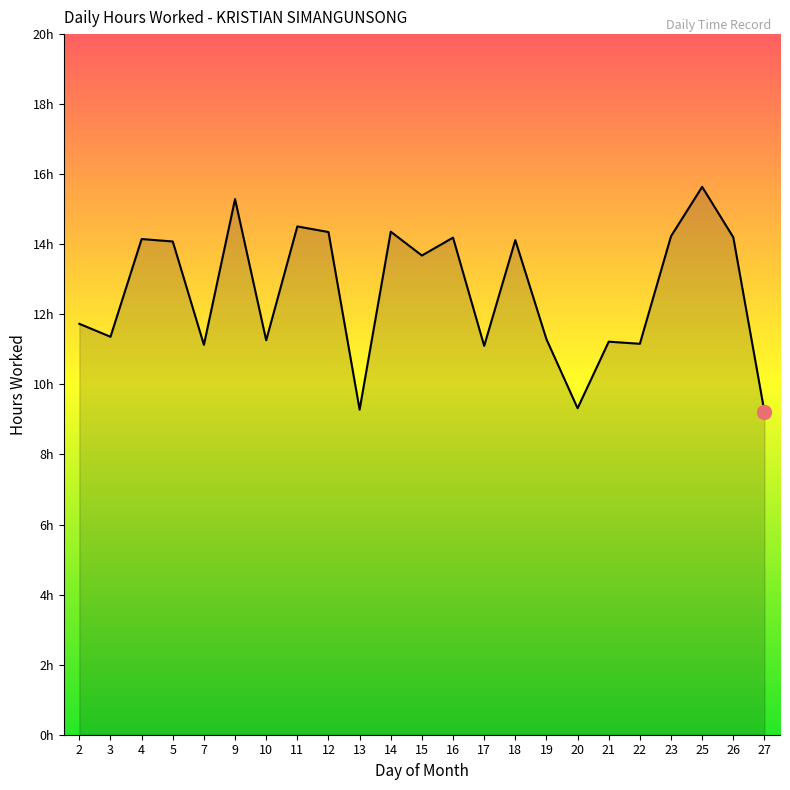

The chart shows a value of 11.2 at 22. True or false?

True